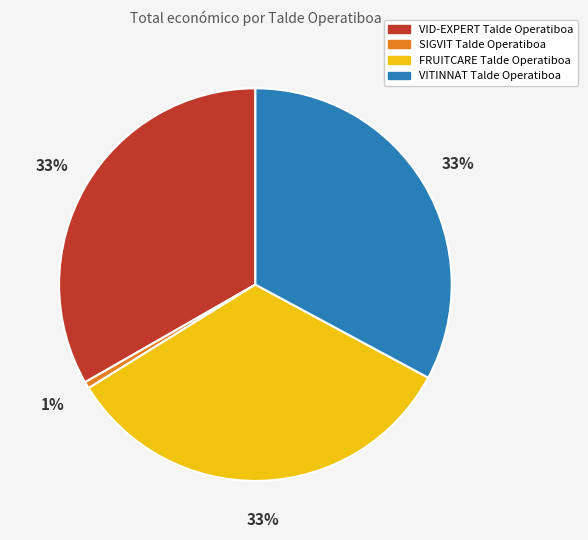

To the nearest percent, what portion does FRUITCARE Talde Operatiboa represent?

33%